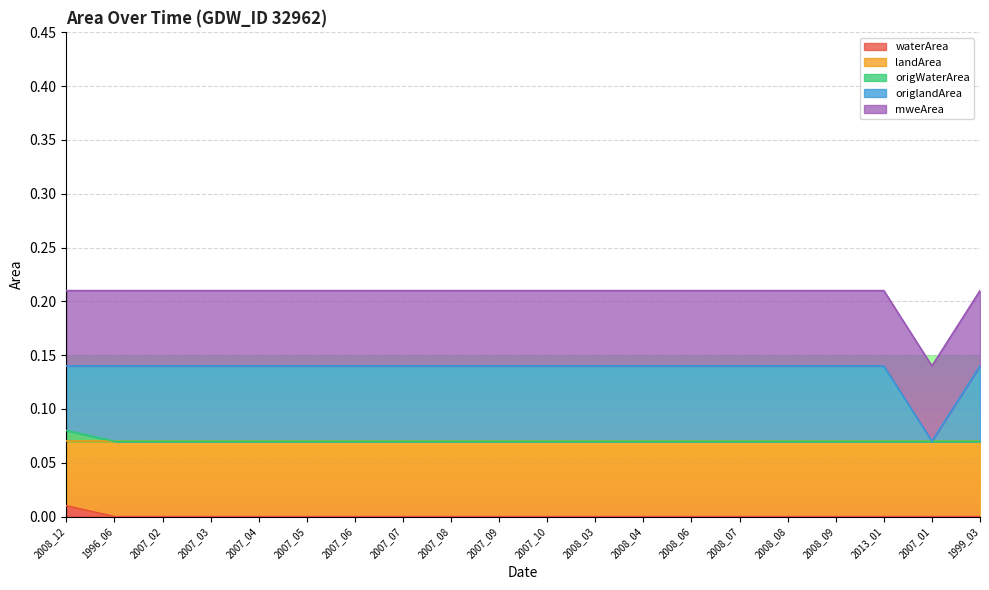

At which label does waterArea reach its peak?

2008_12